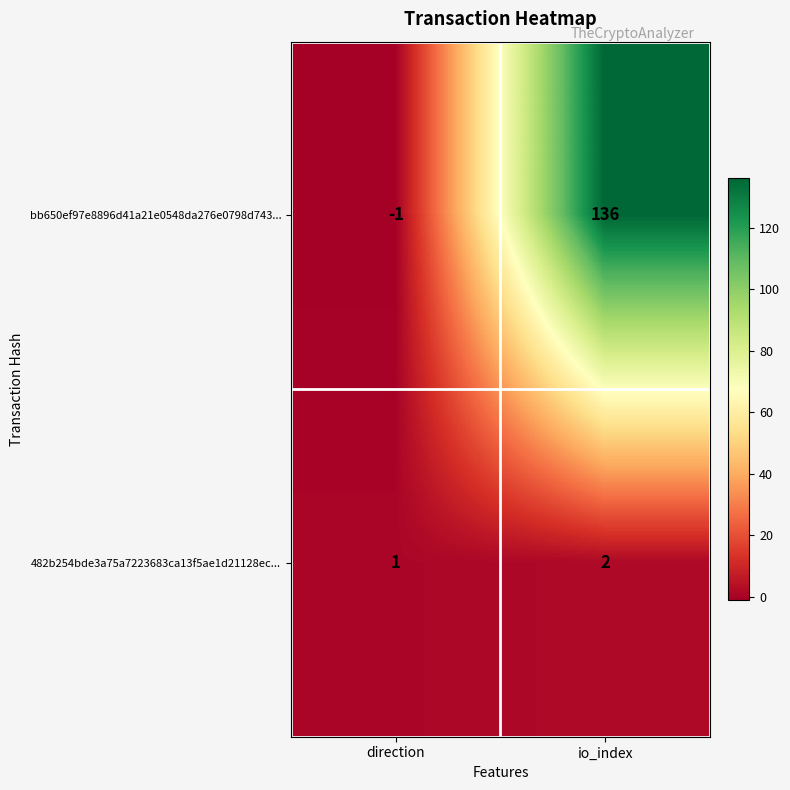

The bb650ef97e8896d41a21e0548da276e0798d743... series shows 136 at io_index. True or false?

True